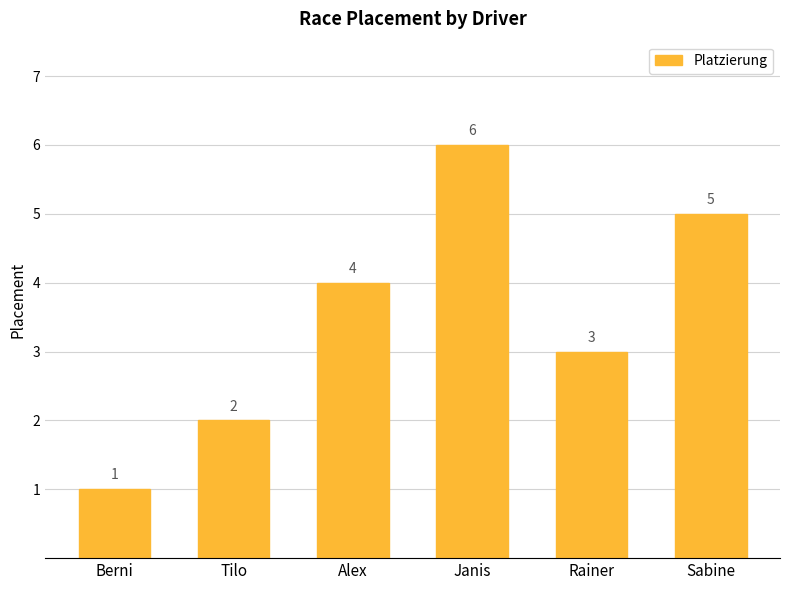

List the labels in order of value, largest first.

Janis, Sabine, Alex, Rainer, Tilo, Berni